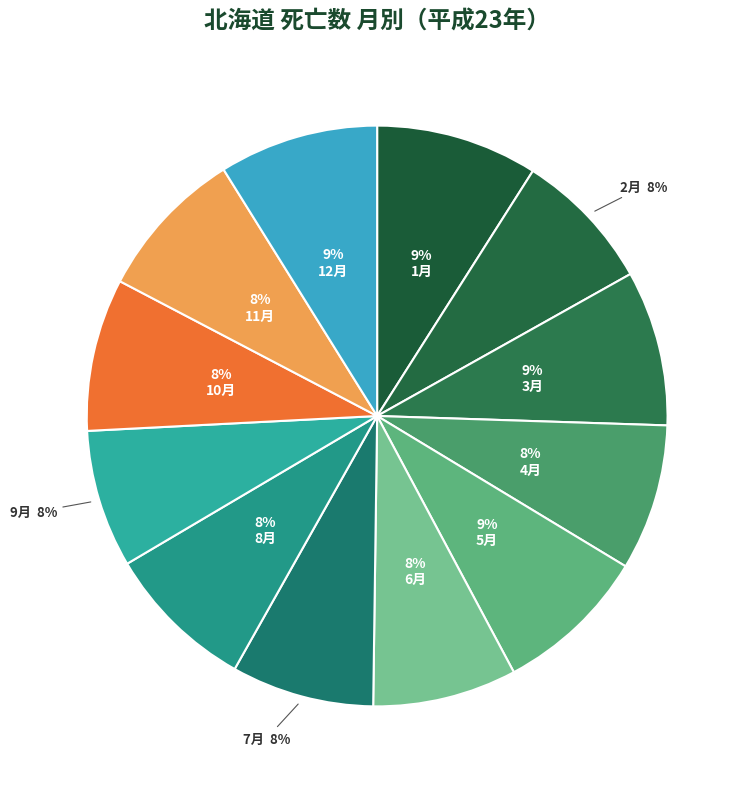

Which category has the biggest portion of the pie?

1月